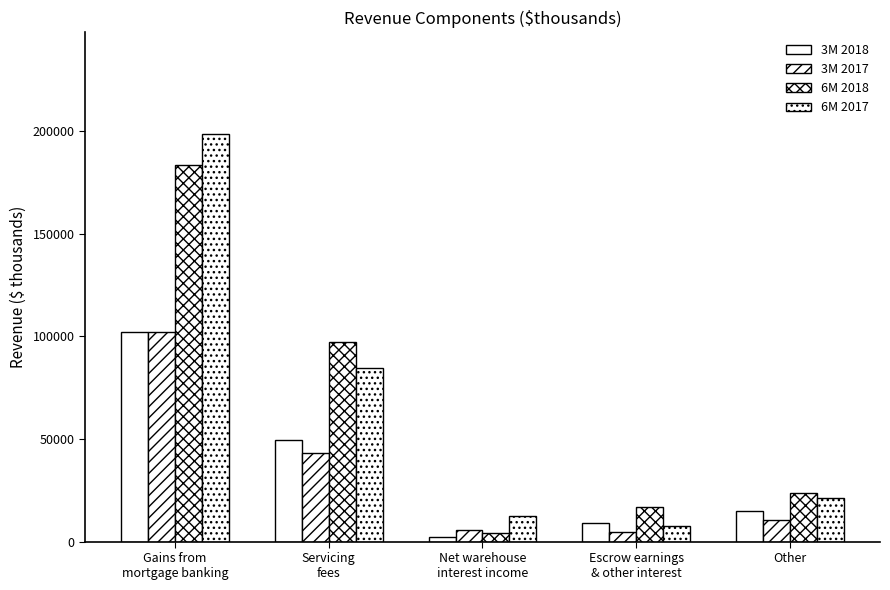

At which category is the sum across all series the highest?

Gains from
mortgage banking